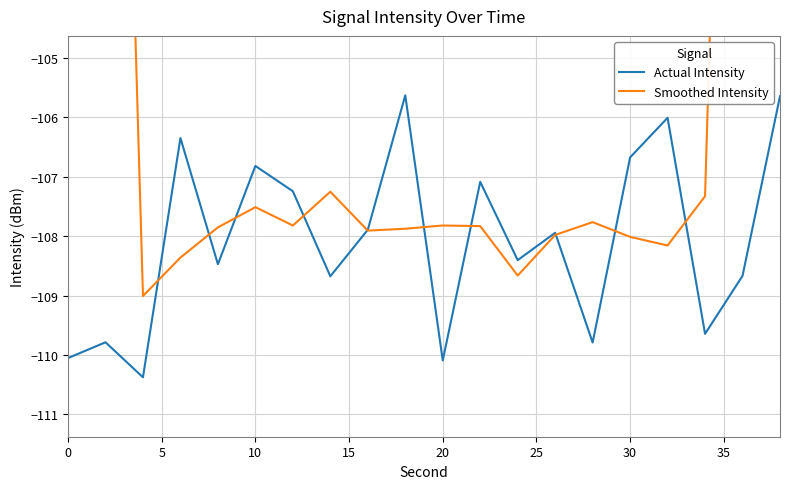

Does the chart display data point markers on the line(s)?

No